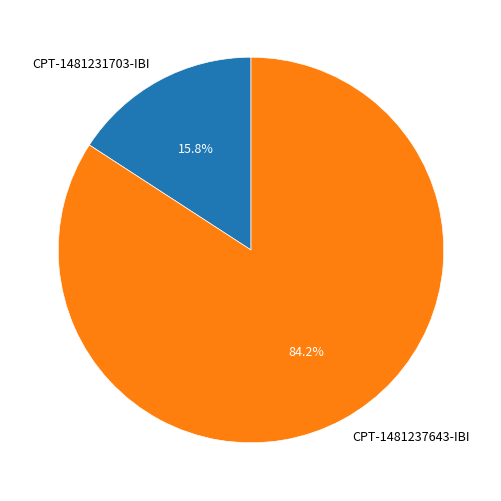

Is CPT-1481231703-IBI the majority of the pie?

No